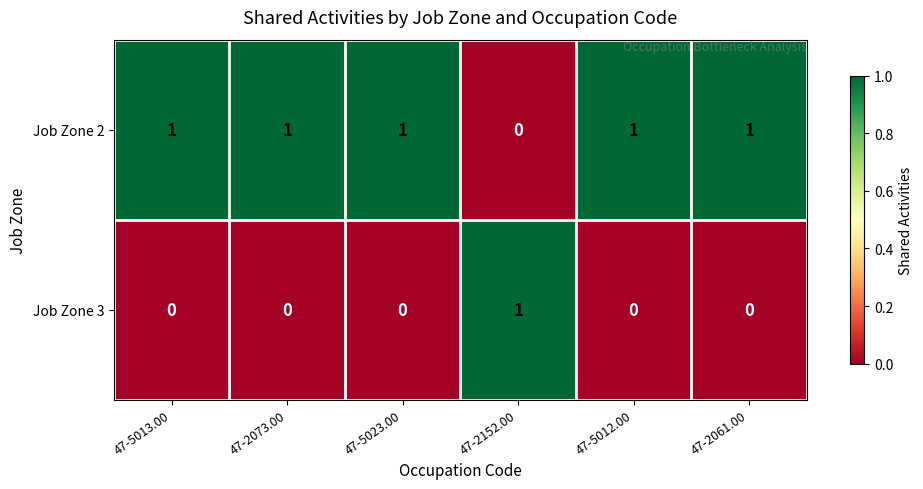

Rank the series by their average value, from highest to lowest.

Job Zone 2, Job Zone 3